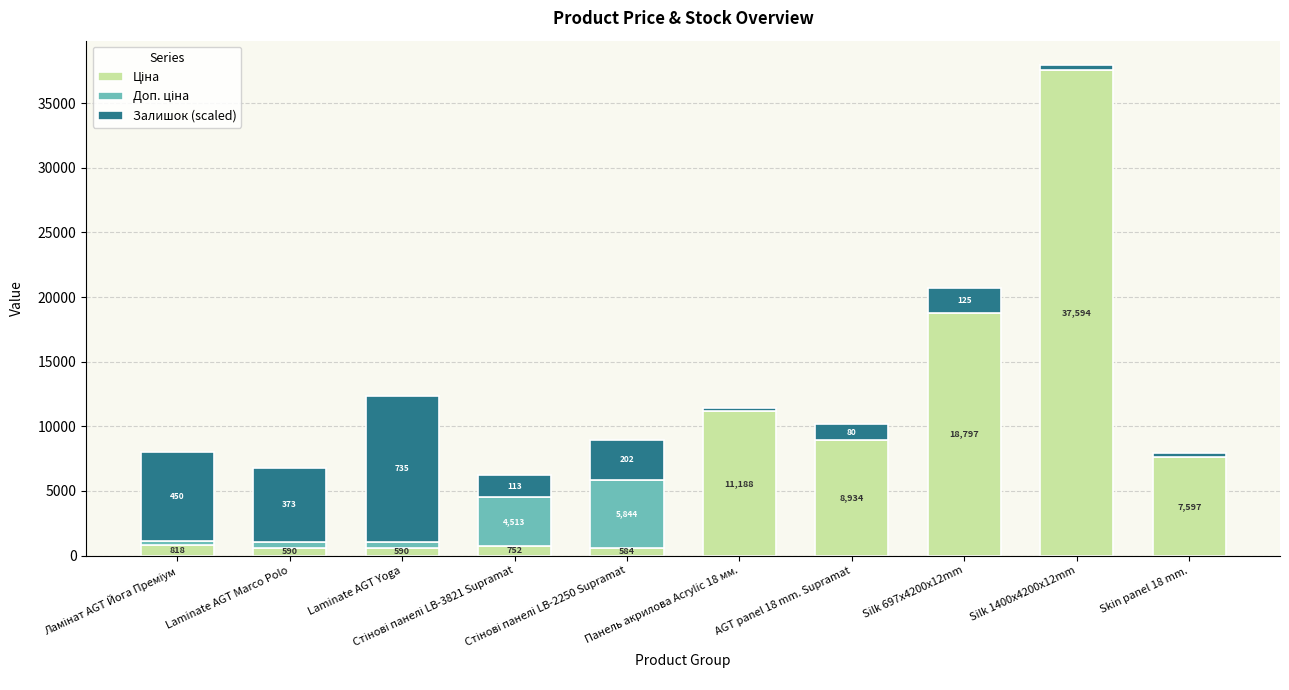

Are the bars horizontal?

No